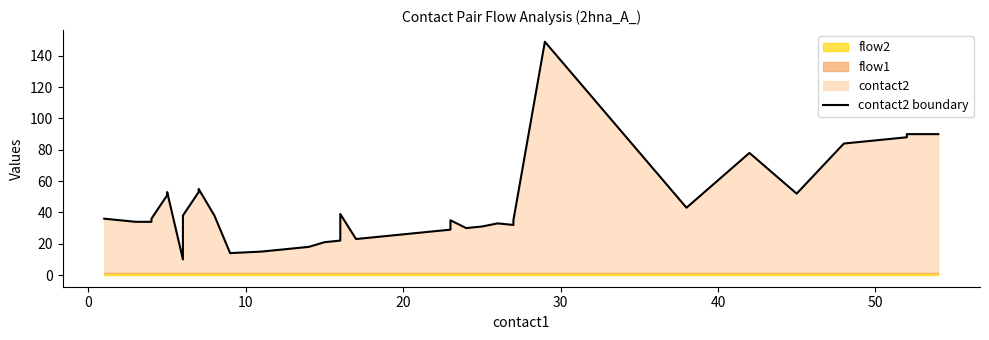

What is the sum of all values?

1741